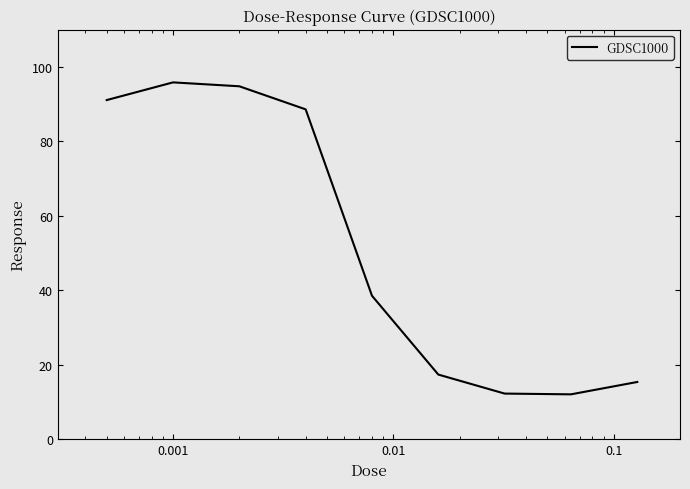

What is the difference between the maximum and minimum values?

83.8